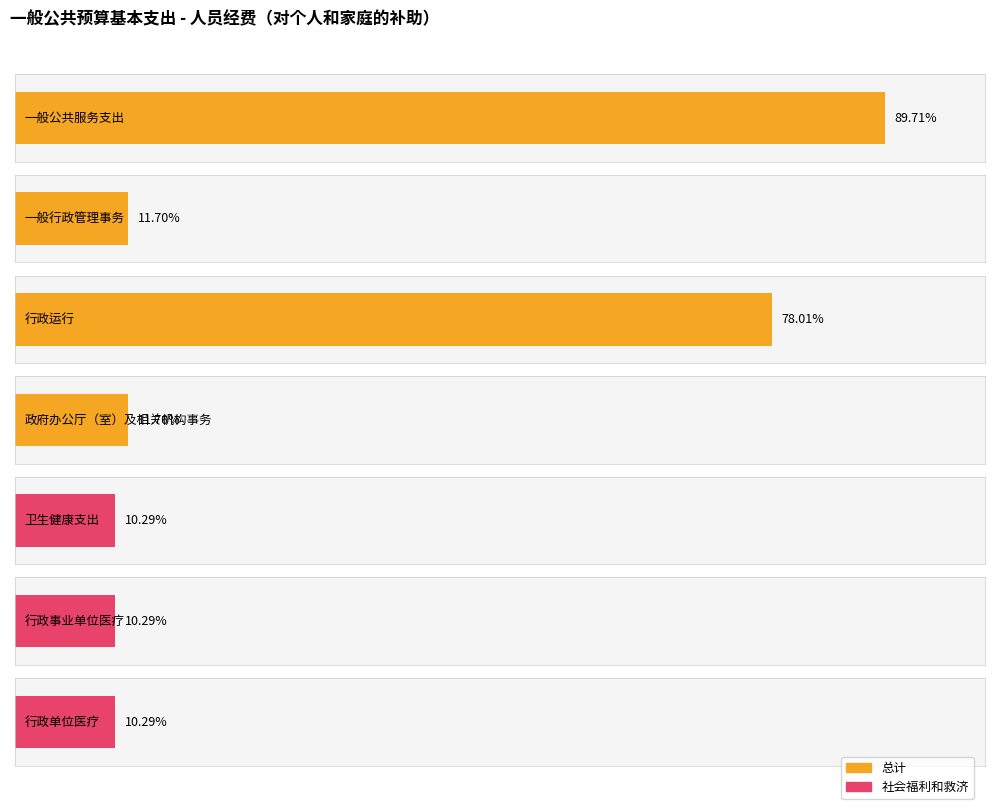

What is the label of the 4th bar from the right?

政府办公厅（室）及相关机构事务